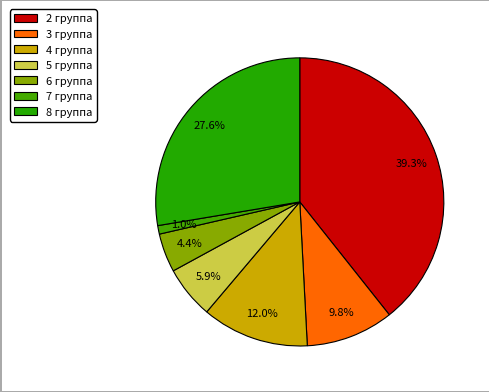

True or false: 3 группа accounts for 20% of the total.

False